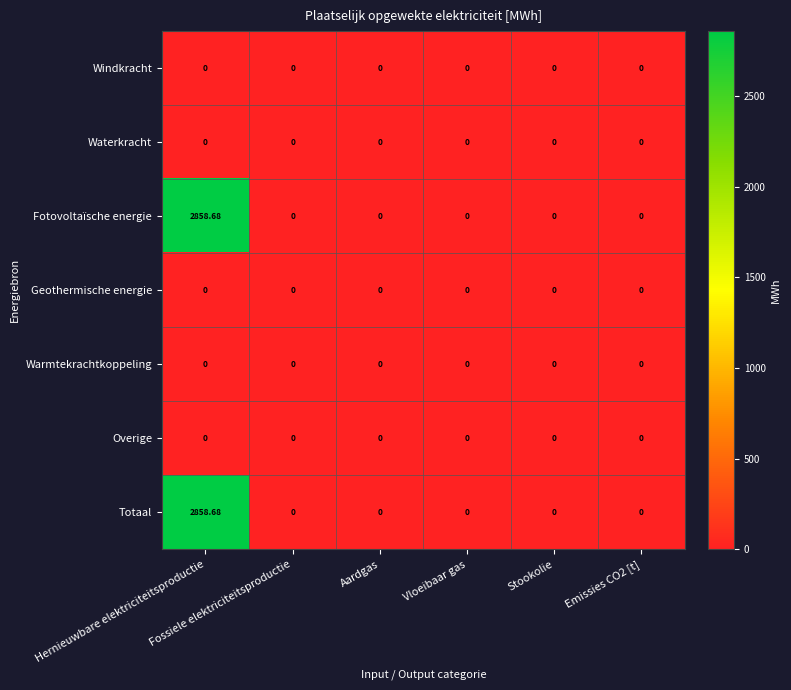

Which series has the widest spread of values?

Fotovoltaïsche energie